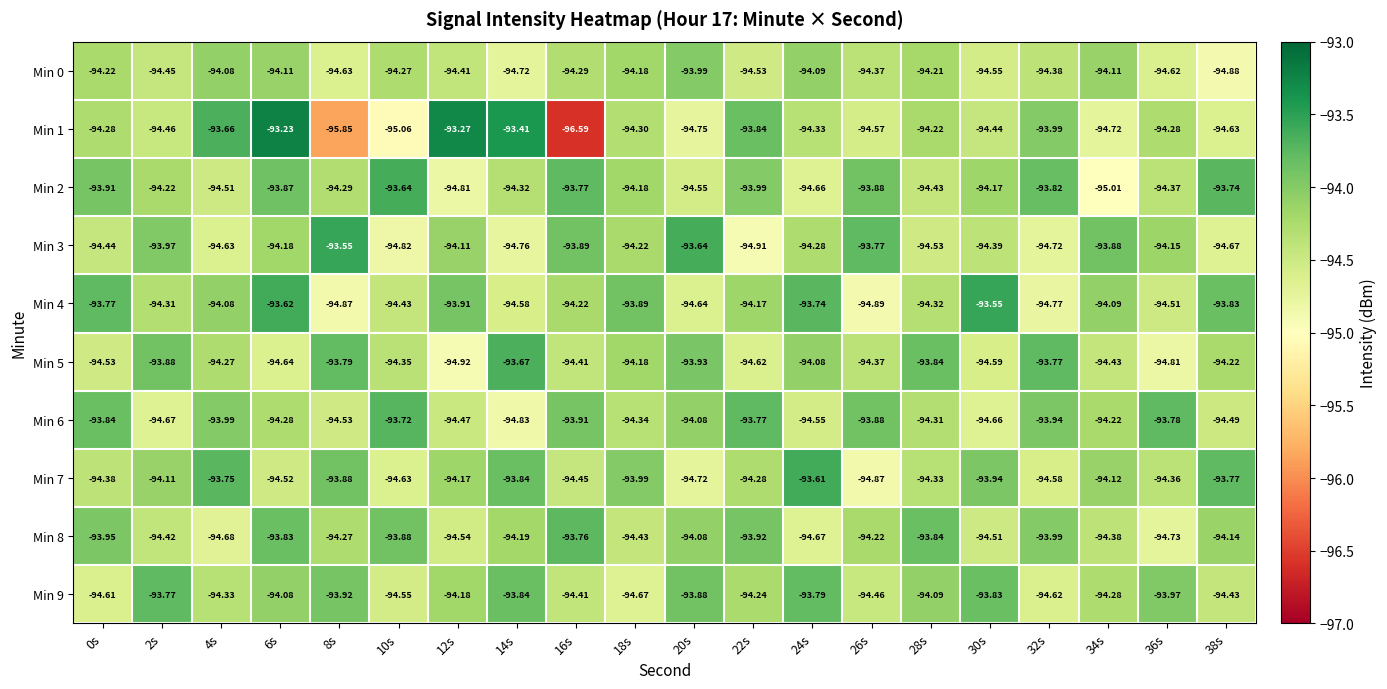

How many series are shown in this chart?

10